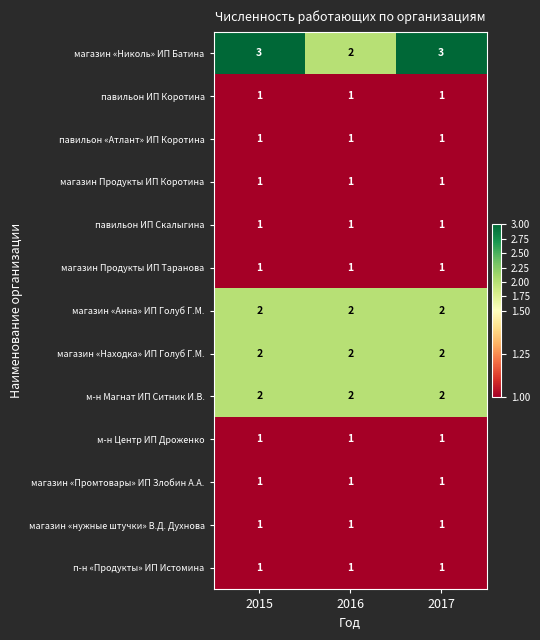

What is the total value across all series at 2017?

18